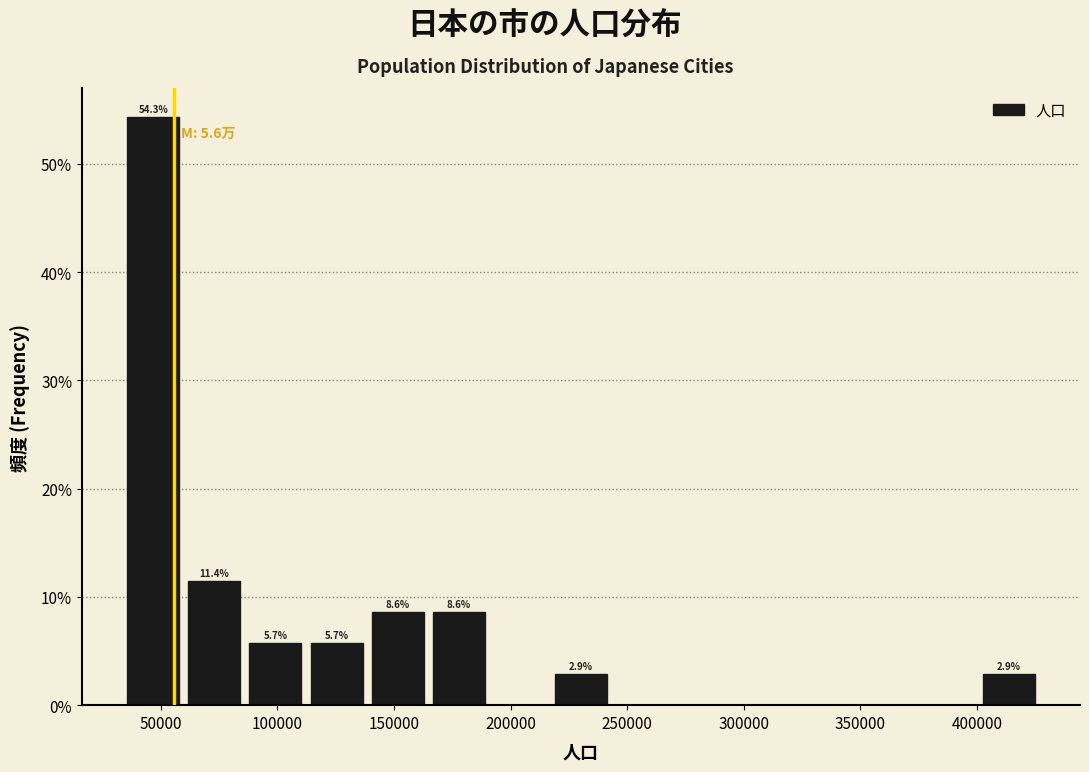

Over which range of the x-axis is the bar tallest?

35000 to 60000